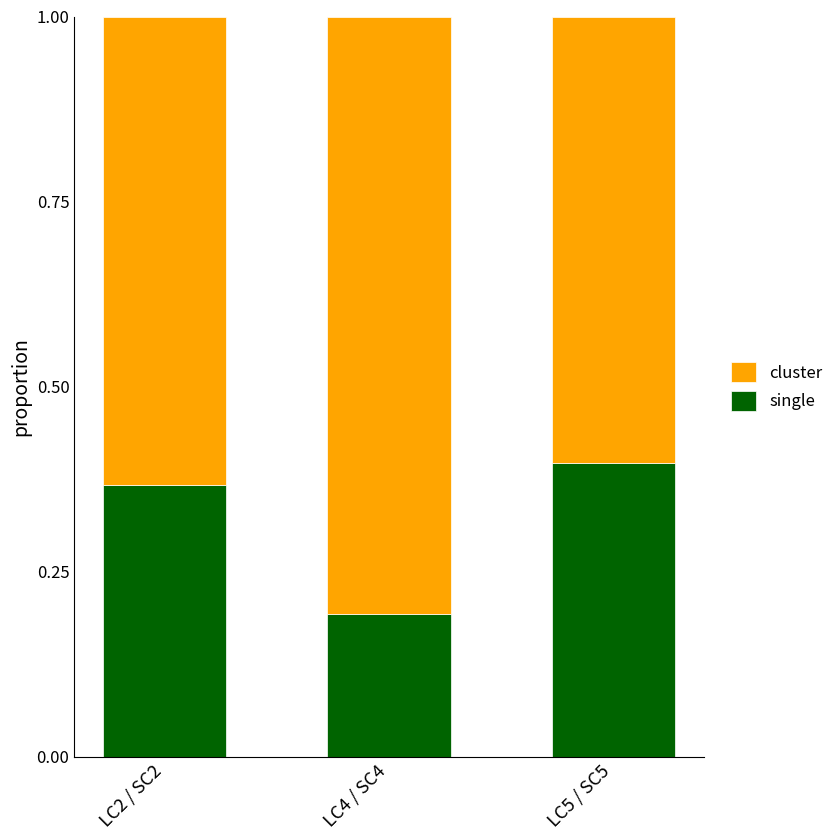

List the labels in order of single value, largest first.

LC5 / SC5, LC2 / SC2, LC4 / SC4